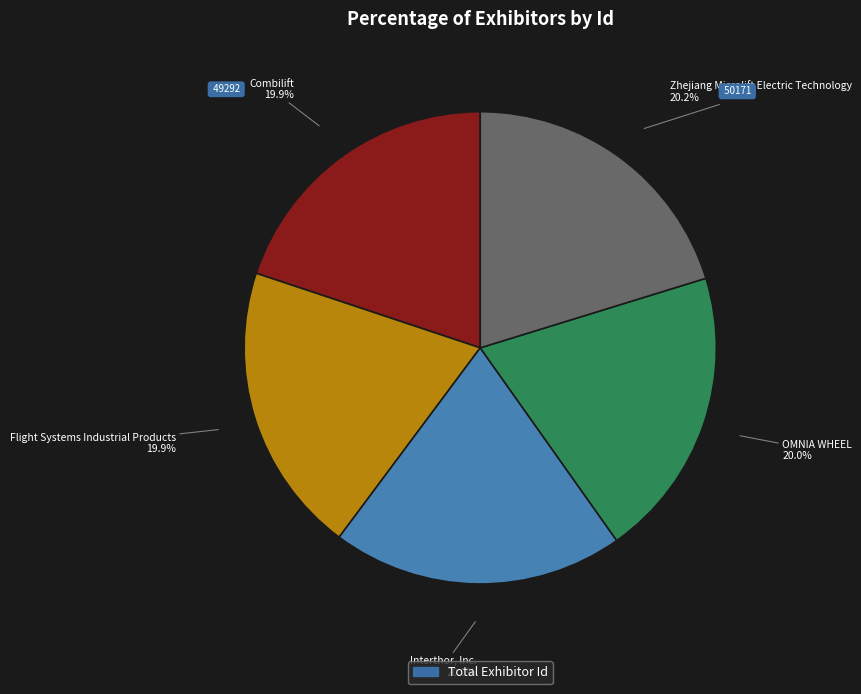

Is there any slice that represents more than half of the pie?

No